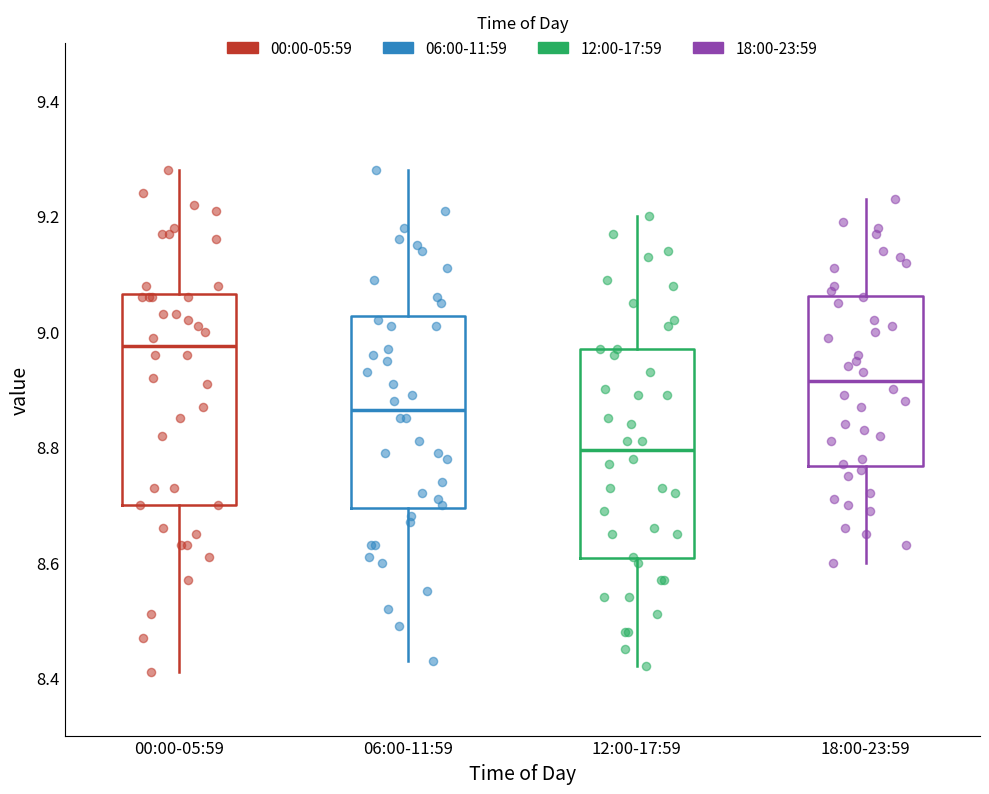

Which box has the lowest median line?

12:00-17:59